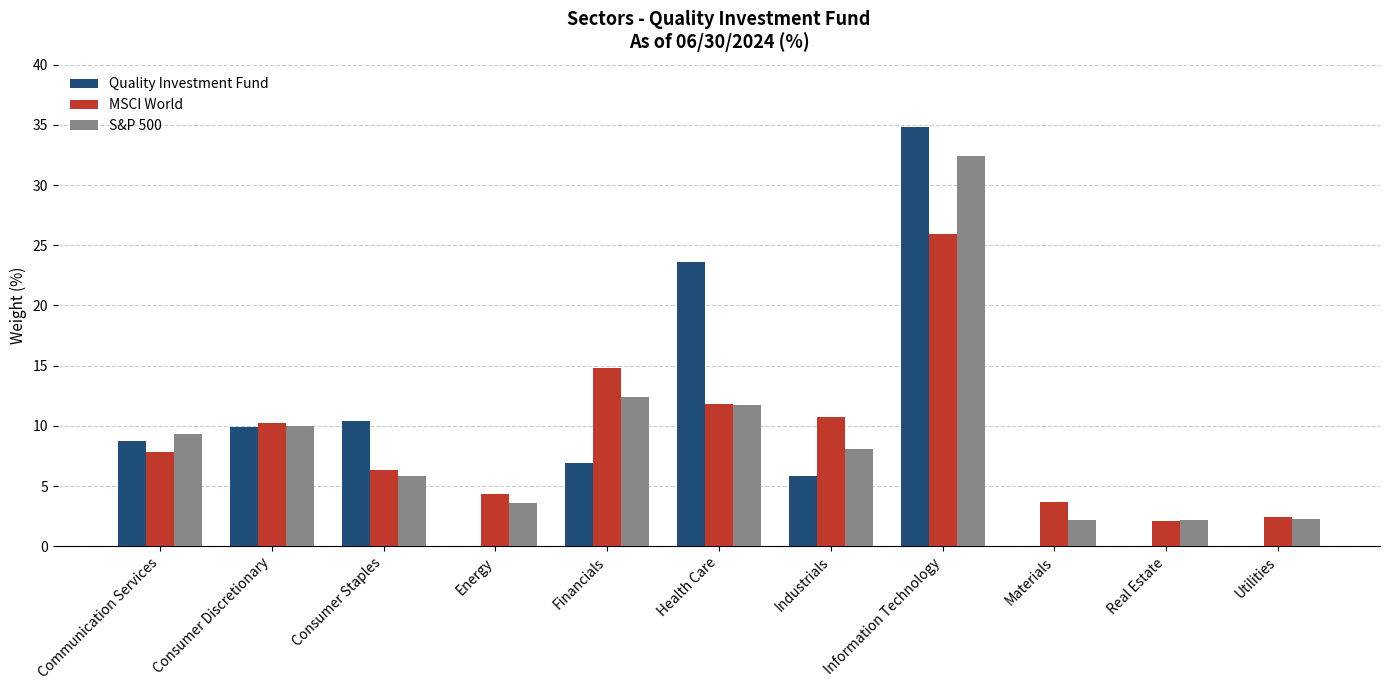

Is it true that S&P 500 equals 11.7 at Health Care?

True